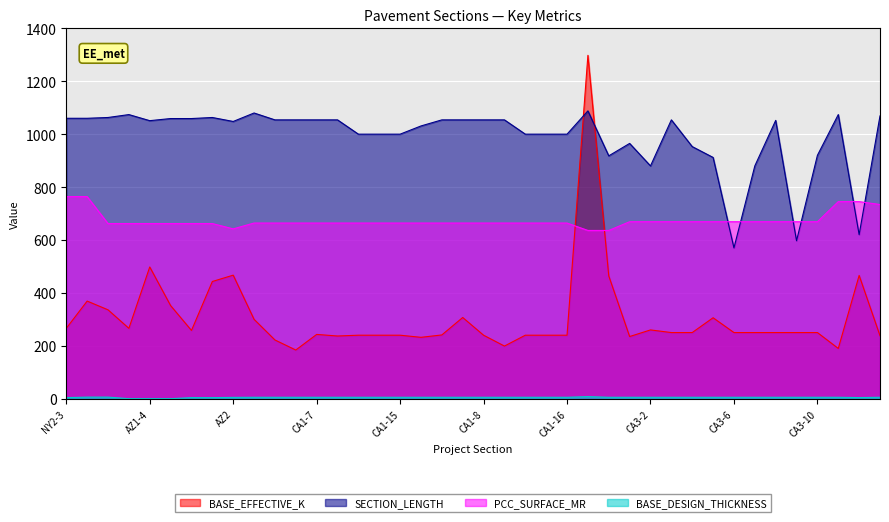

Reading left to right, extract all data points from this chart.

BASE_EFFECTIVE_K: 266.0	369.0	336.0	266.0	498.0	352.0	258.0	443.0	467.0	300.0	222.0	184.0	243.0	237.0	240.0	240.0	240.0	232.0	241.0	307.0	240.0	199.0	240.0	240.0	240.0	1298.0	464.0	235.0	260.0	250.0	250.0	306.0	250.0	250.0	250.0	250.0	250.0	190.0	466.0	238.0
SECTION_LENGTH: 1060.0	1060.0	1063.0	1074.0	1051.0	1059.0	1059.0	1063.0	1048.0	1080.0	1054.0	1054.0	1054.0	1054.0	1000.0	1000.0	1000.0	1031.0	1054.0	1054.0	1054.0	1054.0	1000.0	1000.0	1000.0	1088.0	918.0	965.0	880.0	1054.0	953.0	912.0	570.0	880.0	1052.0	597.0	920.0	1074.0	620.0	1069.0
PCC_SURFACE_MR: 764.0	764.0	662.0	662.0	662.0	662.0	662.0	662.0	642.0	664.0	664.0	664.0	664.0	664.0	664.0	664.0	664.0	664.0	664.0	664.0	664.0	664.0	664.0	664.0	664.0	636.0	636.0	669.0	669.0	669.0	669.0	669.0	669.0	669.0	669.0	669.0	669.0	745.0	745.0	734.0
BASE_DESIGN_THICKNESS: 4.0	6.0	6.0	0.0	0.0	0.0	4.0	4.0	5.0	5.4	5.4	5.4	5.4	5.4	5.4	5.4	5.4	5.4	5.4	5.4	5.4	5.4	5.4	5.4	5.4	7.8	5.4	5.4	5.4	5.4	5.4	5.4	5.4	5.4	5.4	5.4	5.4	5.4	4.2	5.4